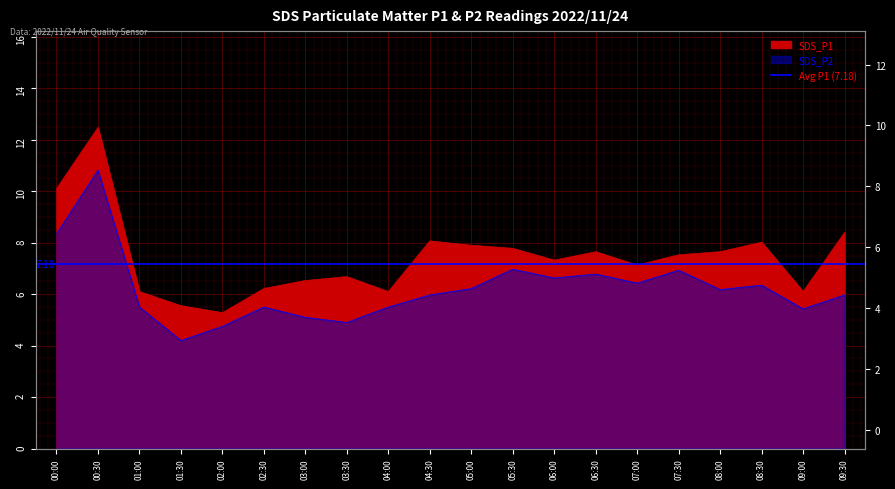

List the labels in order of SDS_P1 value, smallest first.

02:00, 01:30, 01:00, 04:00, 09:00, 02:30, 03:00, 03:30, 07:00, 06:00, 07:30, 06:30, 08:00, 05:30, 05:00, 08:30, 04:30, 09:30, 00:00, 00:30